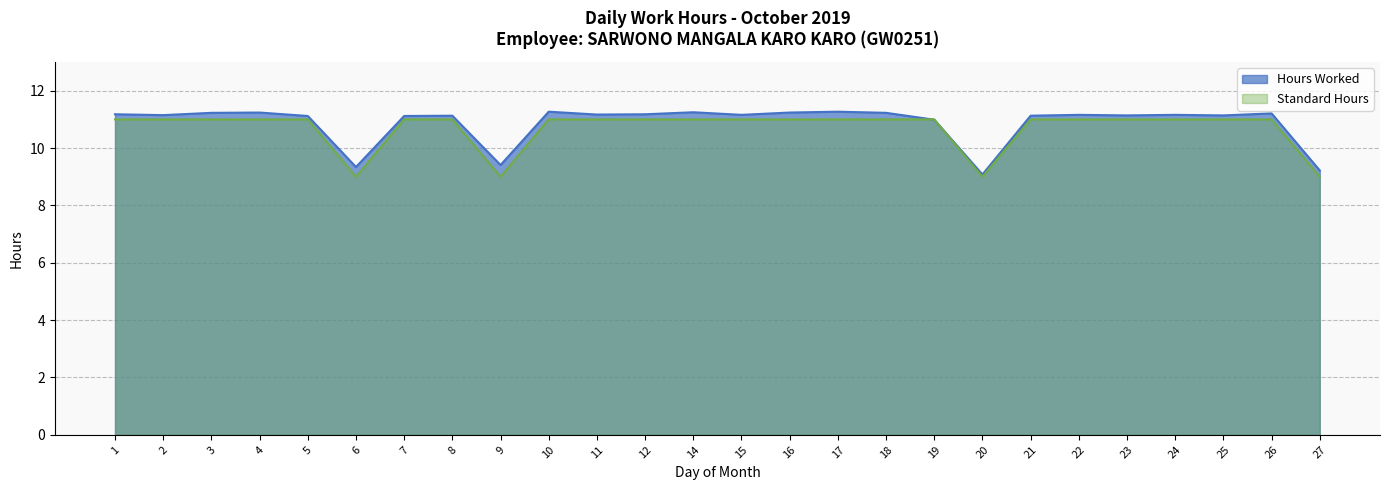

The Standard Hours series shows 11.0 at 14. True or false?

True